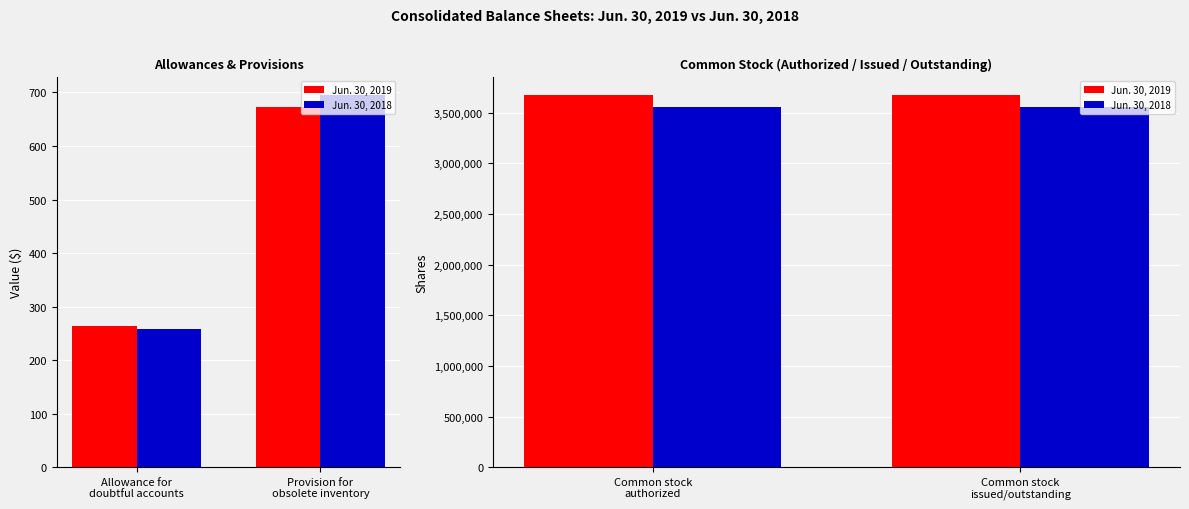

What is the value of the Jun. 30, 2018 bar at the 2nd from the left?

3553055